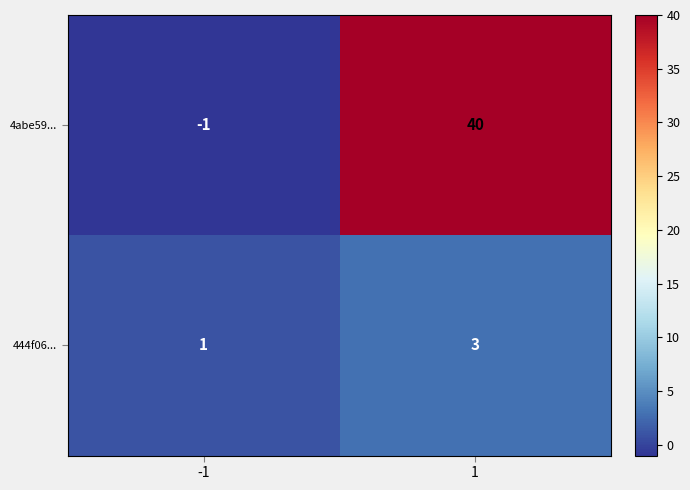

Reading left to right, transcribe all the data shown in this chart.

4abe59...: -1=-1	1=40
444f06...: -1=1	1=3